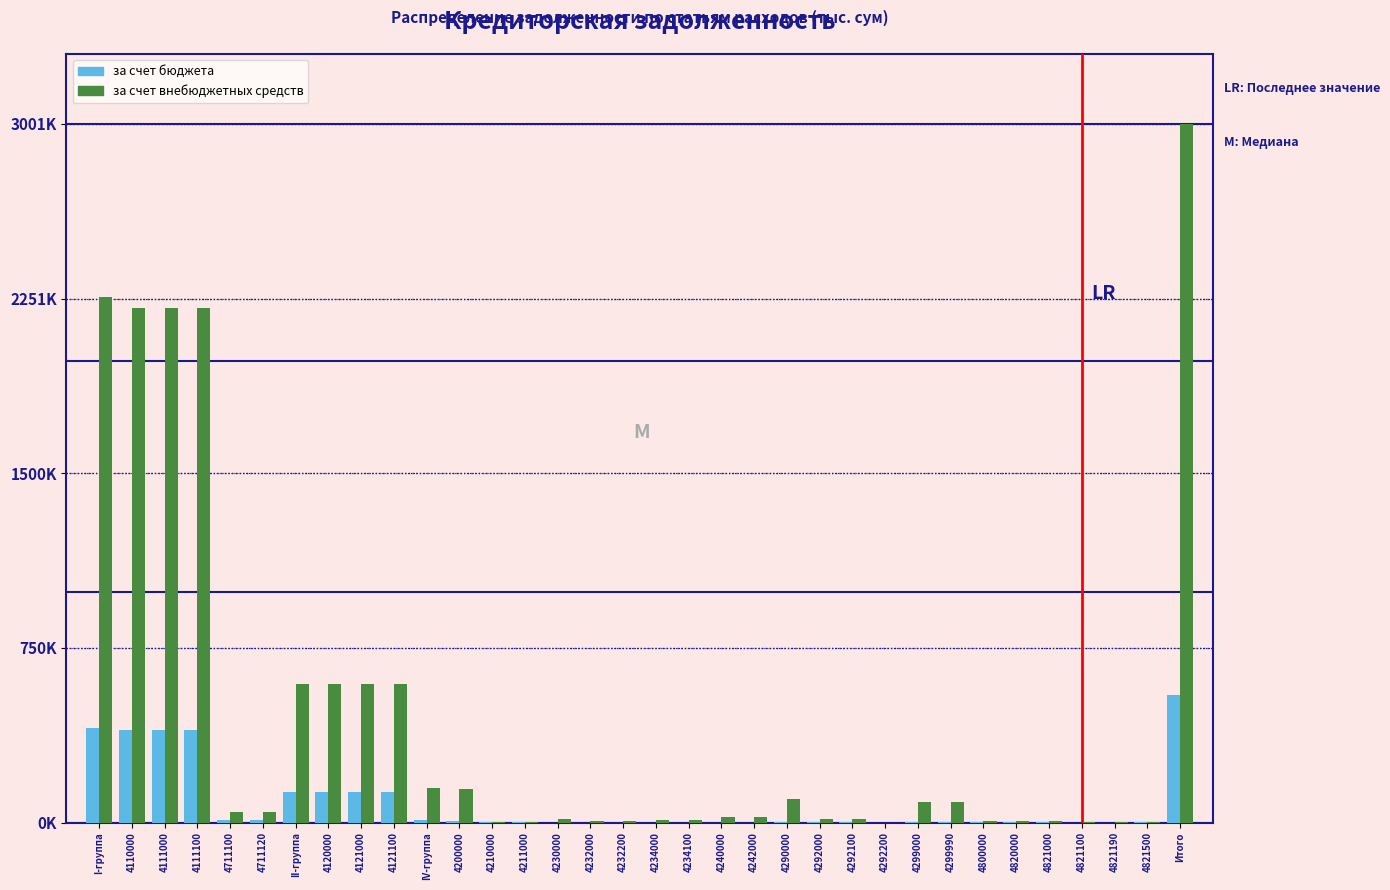

What are all the series names shown in the legend?

за счет бюджета, за счет внебюджетных средств